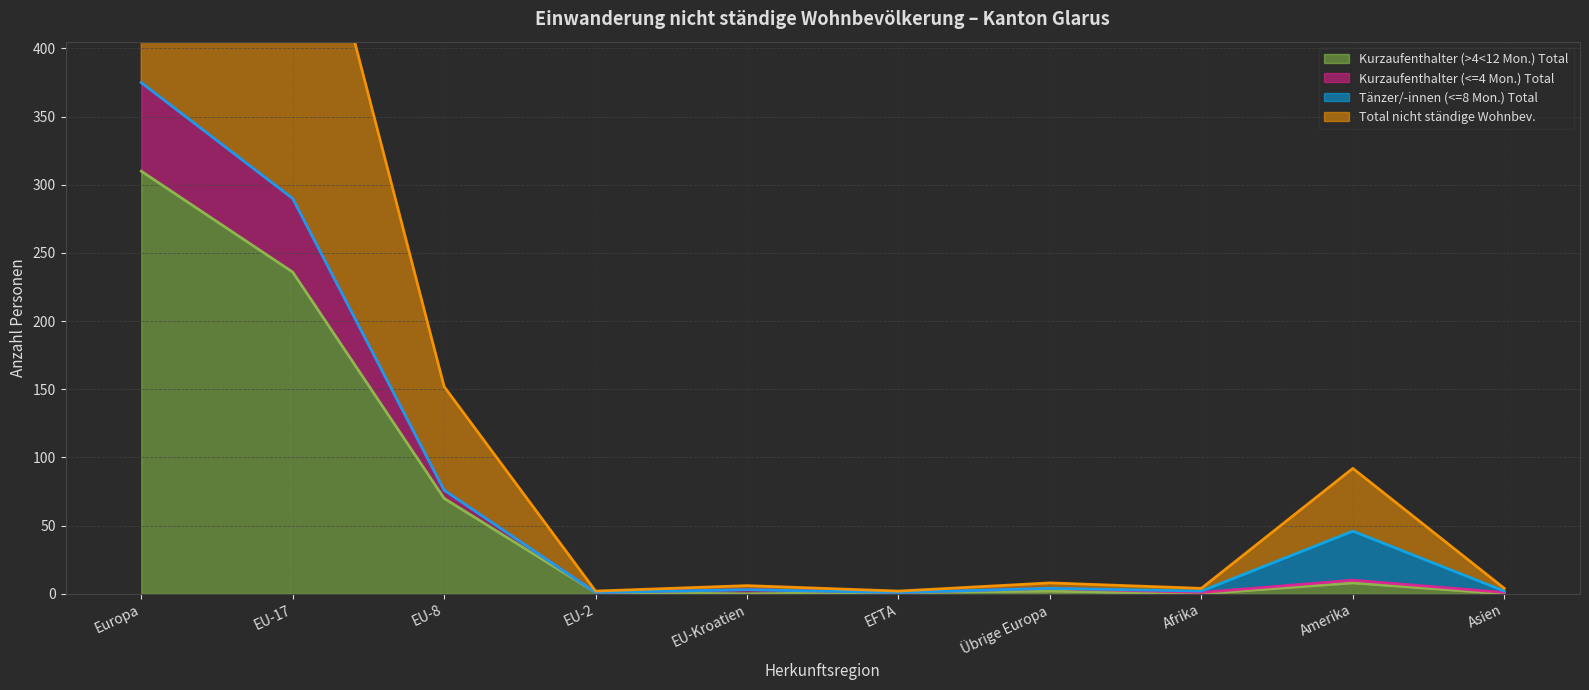

At Afrika, list the series in order from smallest to largest.

Kurzaufenthalter (>4<12 Mon.) Total (Linie), Kurzaufenthalter (<=4 Mon.) Total (Linie), Tänzer/-innen (<=8 Mon.) Total (Linie), Total nicht ständige Wohnbev. (Linie)